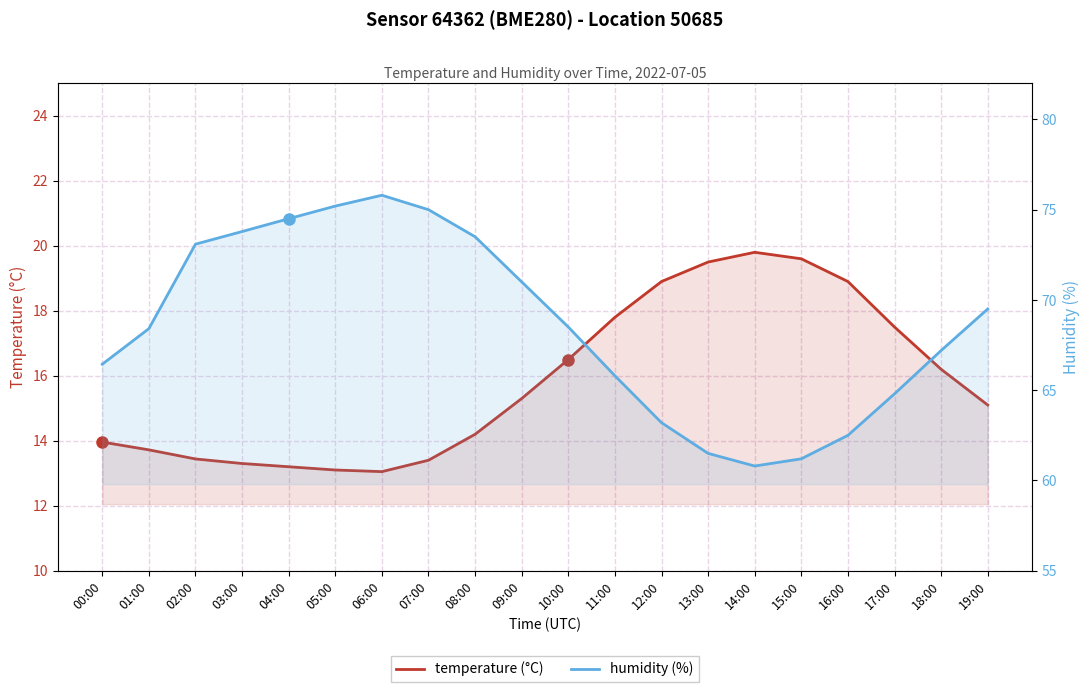

Reading left to right, list all the values displayed in this chart.

temperature (°C): 00:00=14.0	01:00=13.7	02:00=13.4	03:00=13.3	04:00=13.2	05:00=13.1	06:00=13.1	07:00=13.4	08:00=14.2	09:00=15.3	10:00=16.5	11:00=17.8	12:00=18.9	13:00=19.5	14:00=19.8	15:00=19.6	16:00=18.9	17:00=17.5	18:00=16.2	19:00=15.1
humidity (%): 00:00=66.4	01:00=68.4	02:00=73.1	03:00=73.8	04:00=74.5	05:00=75.2	06:00=75.8	07:00=75.0	08:00=73.5	09:00=71.0	10:00=68.5	11:00=65.8	12:00=63.2	13:00=61.5	14:00=60.8	15:00=61.2	16:00=62.5	17:00=64.8	18:00=67.2	19:00=69.5